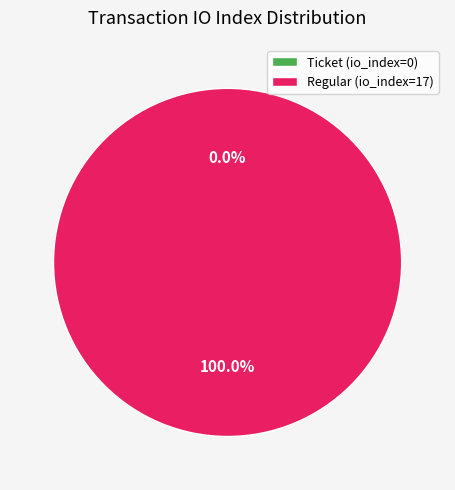

Is it true that Ticket (io_index=0) is 1% of the pie?

False